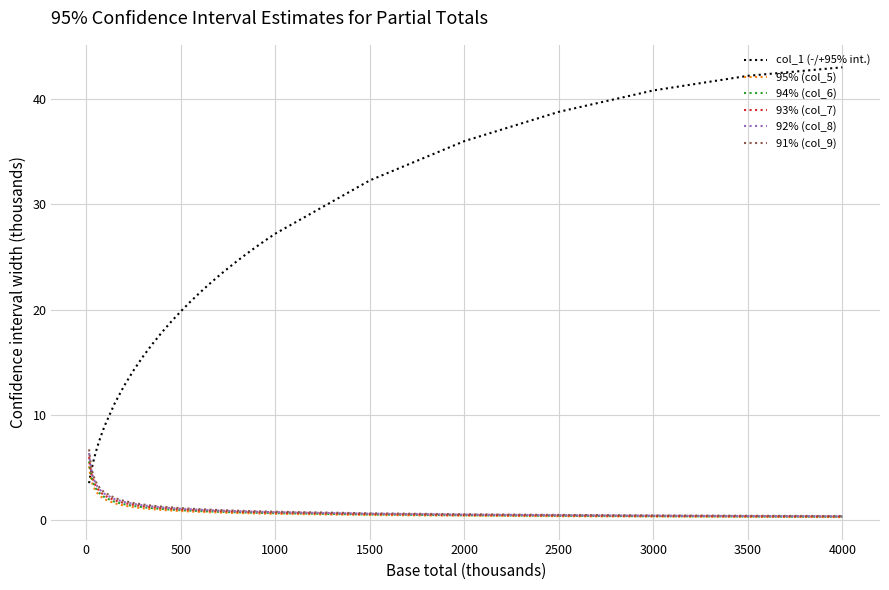

What is the maximum value shown in the chart?

43.0